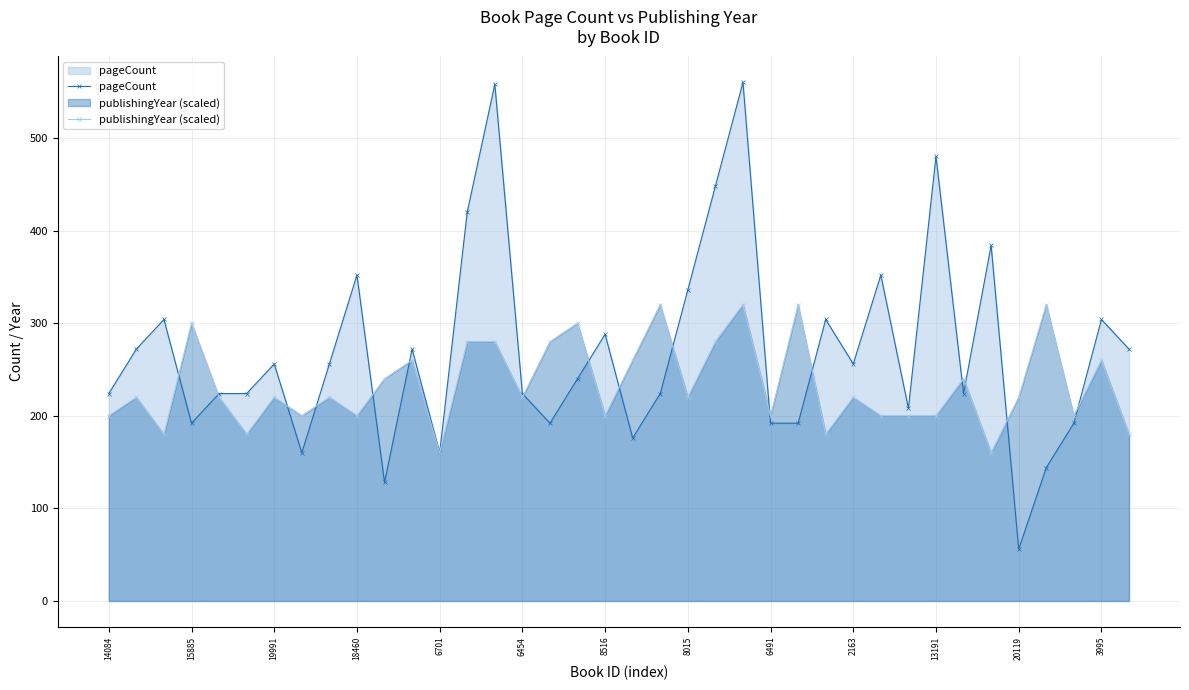

What is the difference between the second highest and second lowest values in the pageCount series?

430